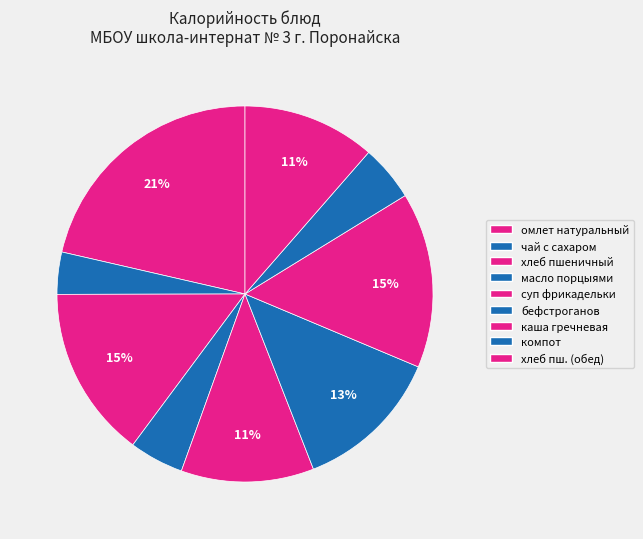

How many slices are in this pie chart?

9